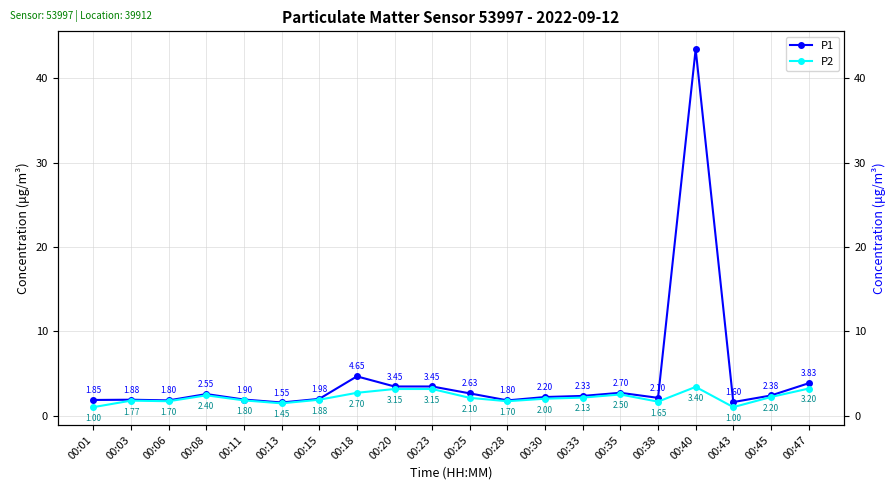

What is the sum of all P2 values?

42.9